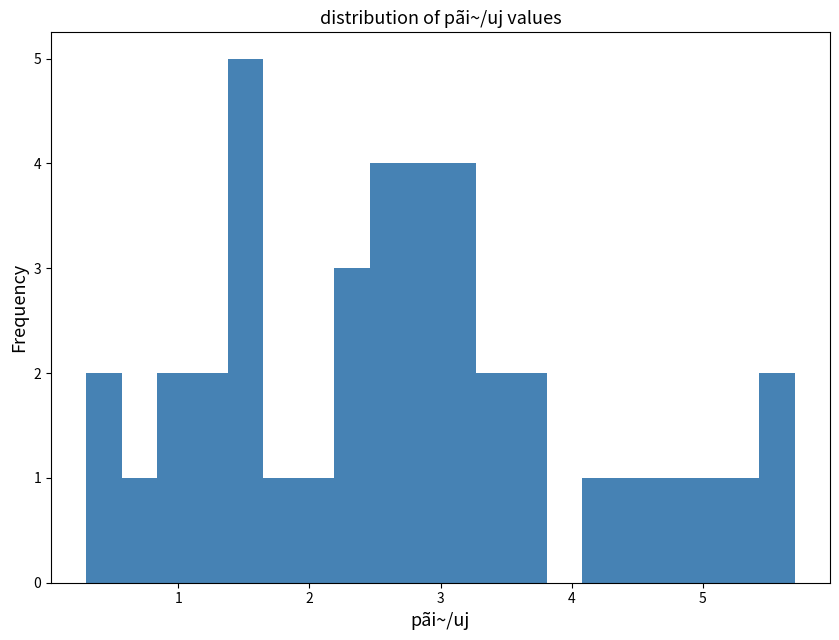

Read against the x-axis, roughly where is the centre of the tallest bar?

1.5